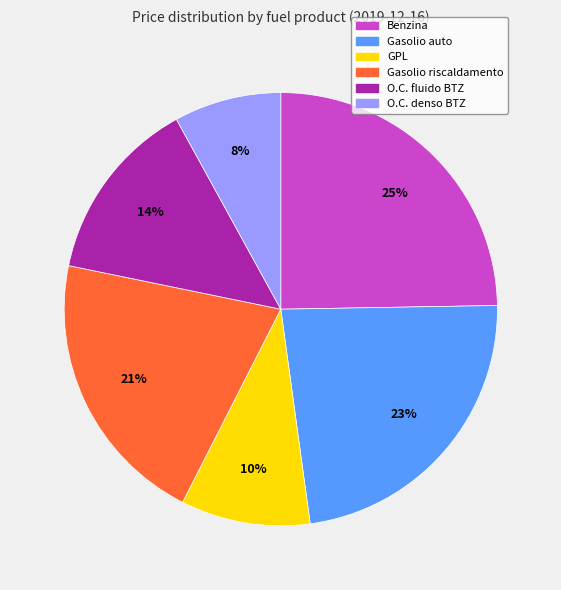

Between GPL and Gasolio auto, which is larger?

Gasolio auto